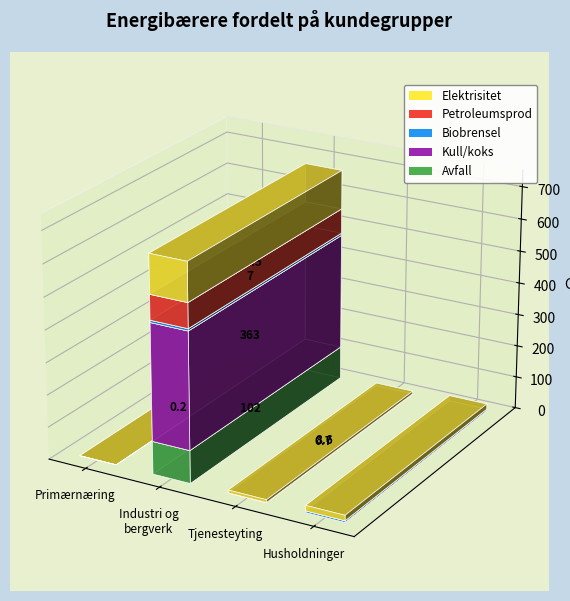

List the series in order of their peak value, highest first.

Kull/koks, Elektrisitet, Avfall, Petroleumsprod, Biobrensel